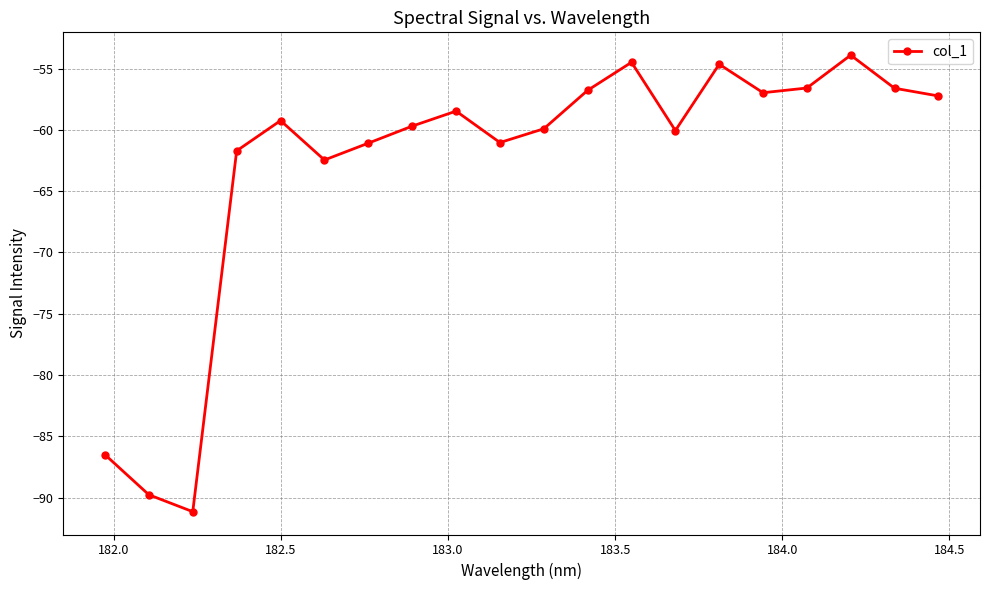

True or false: the data has more than 1 interior local peaks.

True